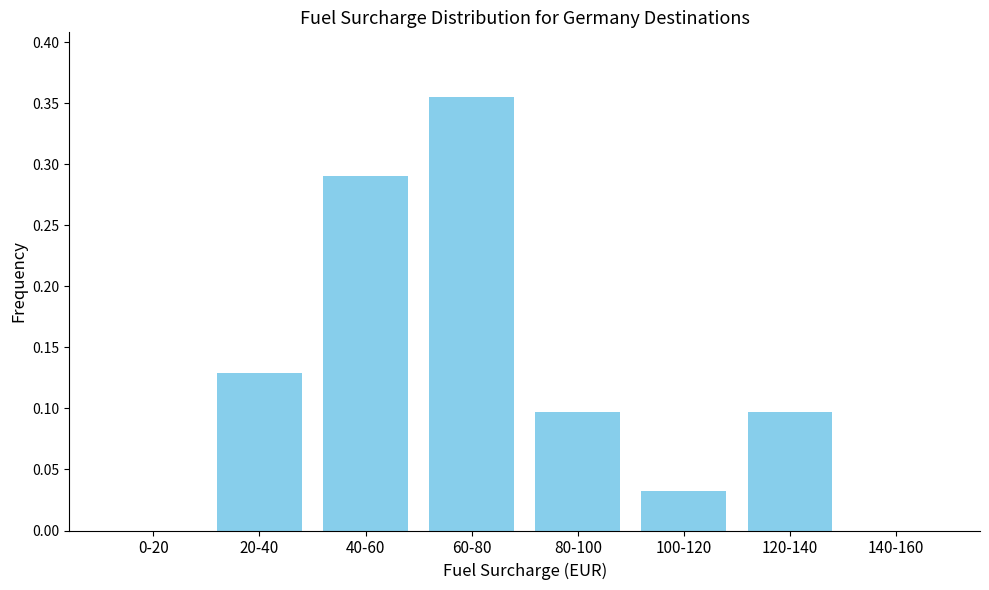

The chart shows a value of 0.5 at 40-60. True or false?

False